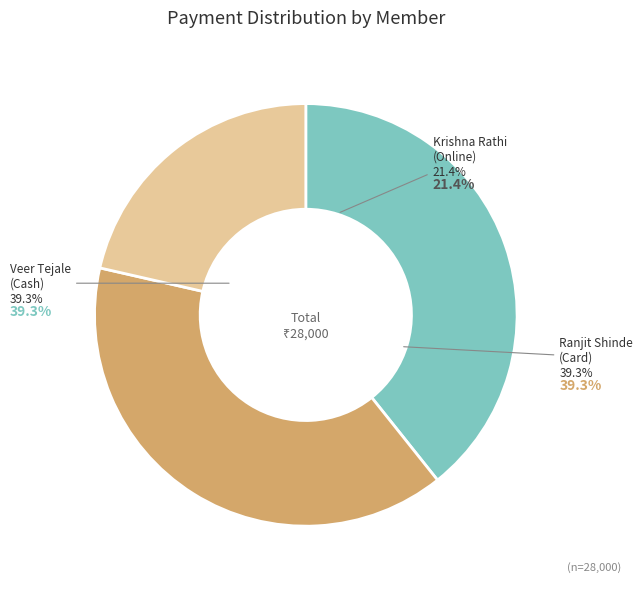

Which slice is the smallest?

Krishna Rathi (Online)